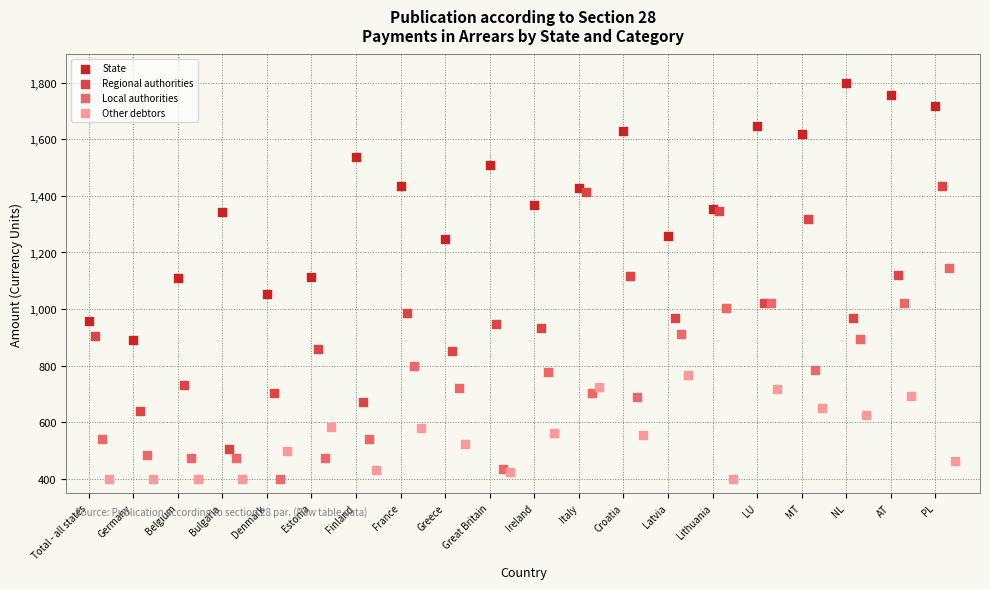

Which series reaches the maximum Y coordinate?

State